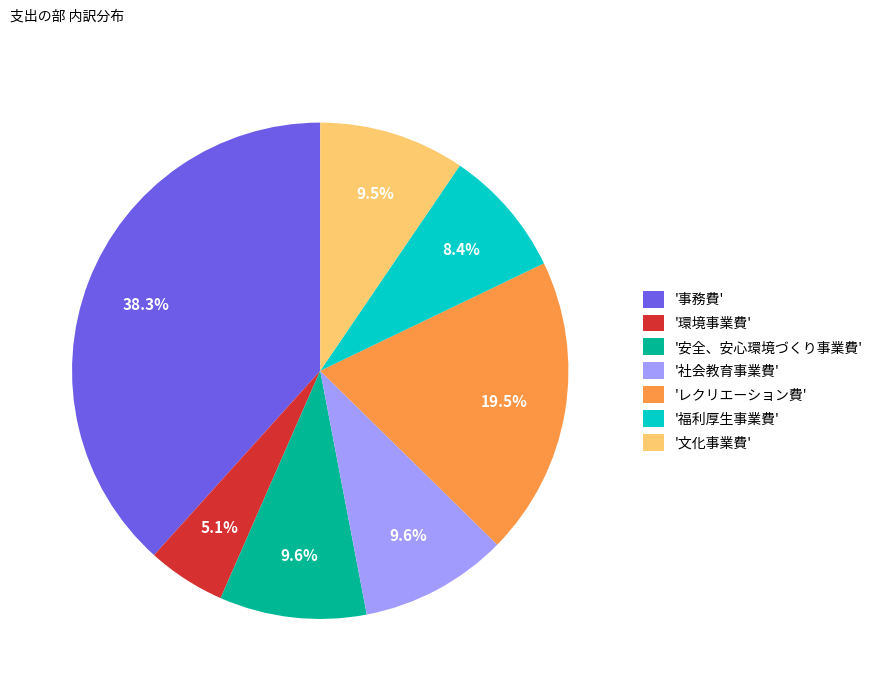

Combined, do '事務費' and '文化事業費' account for over 50%?

No